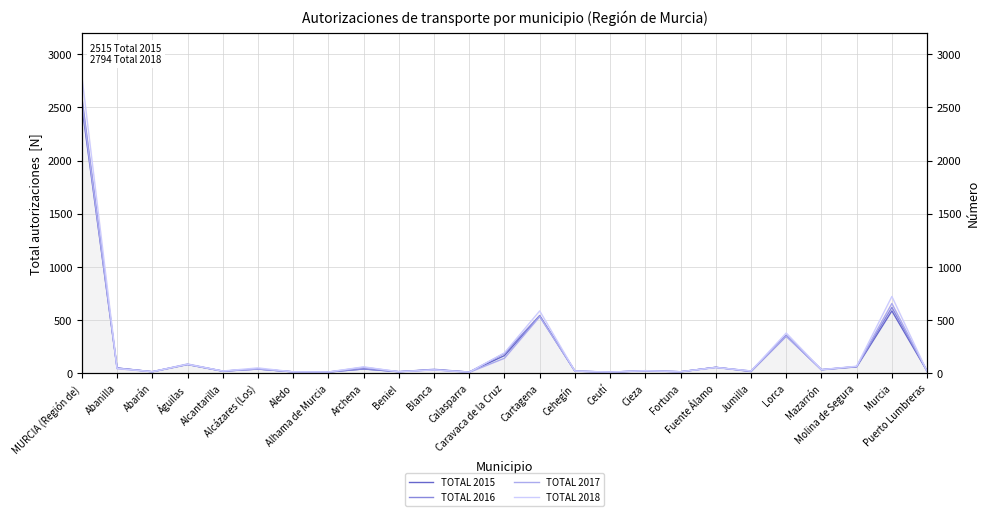

What is the sum of the TOTAL 2015 values at Aledo and Alcantarilla?

33